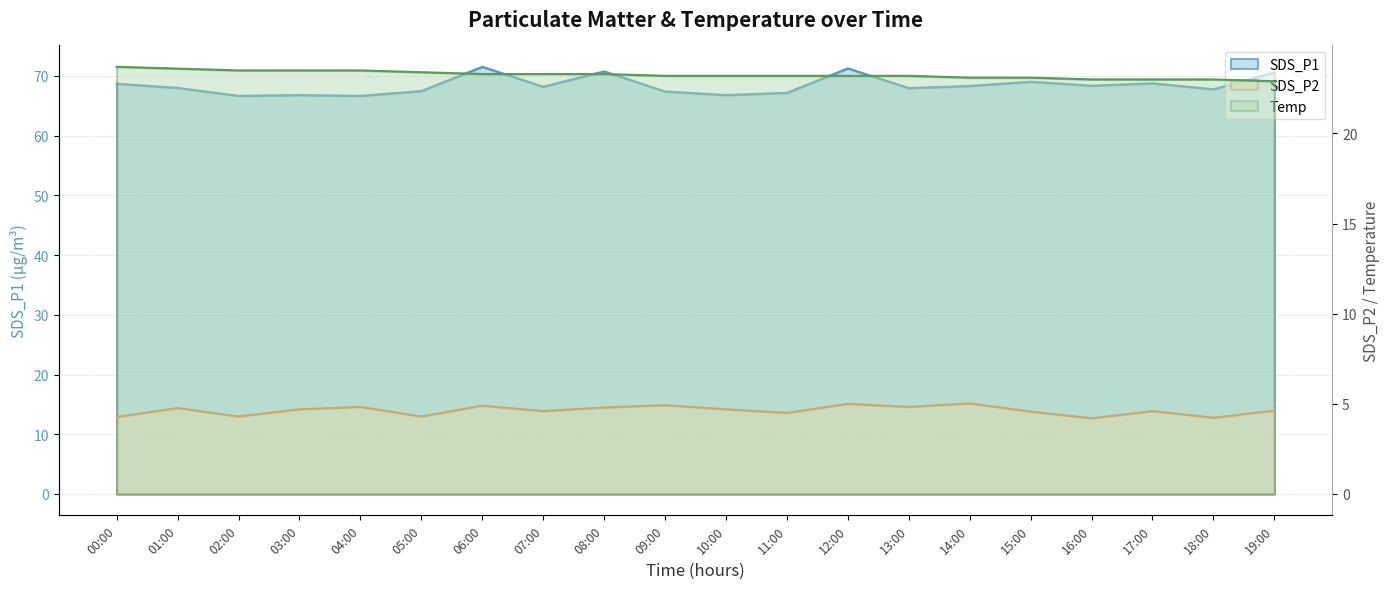

Which series changed the most between 02:00 and 04:00?

SDS_P2